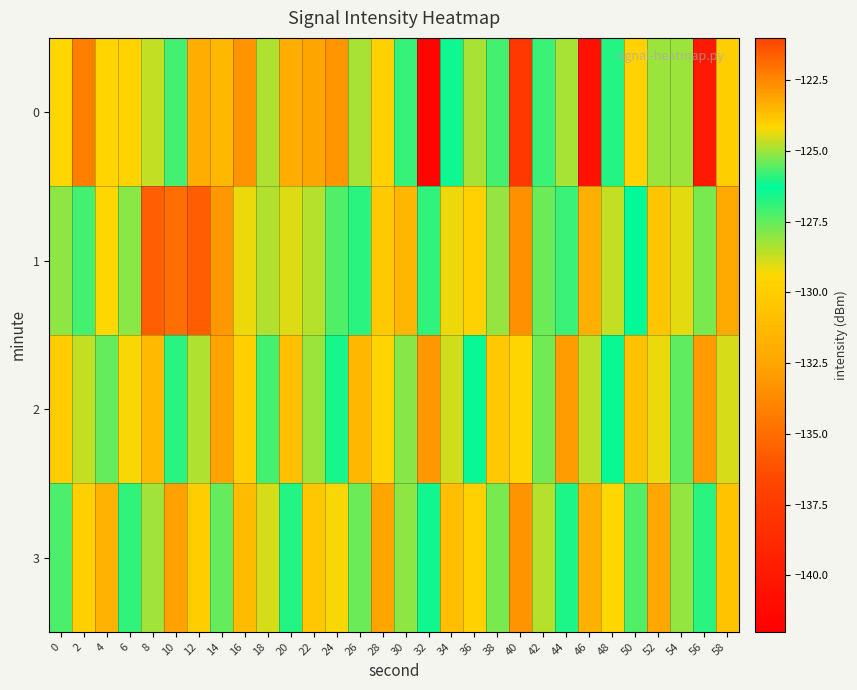

Reading left to right, transcribe all the data shown in this chart.

0: 0=-124.1	2=-134.2	4=-129.6	6=-129.7	8=-128.7	10=-125.7	12=-132.0	14=-131.3	16=-133.2	18=-128.4	20=-132.0	22=-132.5	24=-122.8	26=-128.3	28=-129.7	30=-126.9	32=-141.6	34=-126.5	36=-128.4	38=-127.1	40=-137.7	42=-125.8	44=-124.9	46=-140.6	48=-126.7	50=-124.1	52=-128.2	54=-128.2	56=-140.0	58=-124.0
1: 0=-128.0	2=-127.1	4=-129.4	6=-125.2	8=-121.6	10=-121.9	12=-135.7	14=-133.1	16=-129.1	18=-124.8	20=-129.0	22=-128.5	24=-127.3	26=-126.8	28=-130.2	30=-131.5	32=-125.9	34=-124.3	36=-129.7	38=-128.1	40=-133.4	42=-127.6	44=-125.8	46=-131.9	48=-128.7	50=-126.3	52=-130.5	54=-129.1	56=-127.8	58=-132.2
2: 0=-130.1	2=-128.7	4=-127.5	6=-129.3	8=-131.2	10=-126.8	12=-128.4	14=-132.6	16=-129.9	18=-127.1	20=-130.8	22=-128.2	24=-126.5	26=-131.4	28=-129.6	30=-127.9	32=-133.1	34=-128.8	36=-126.2	38=-130.3	40=-129.5	42=-127.7	44=-132.9	46=-128.6	48=-126.4	50=-130.7	52=-129.2	54=-127.4	56=-133.0	58=-128.9
3: 0=-127.2	2=-129.8	4=-131.6	6=-126.9	8=-128.3	10=-132.7	12=-130.0	14=-127.5	16=-131.1	18=-128.9	20=-126.7	22=-130.4	24=-129.3	26=-127.6	28=-132.5	30=-128.0	32=-126.1	34=-130.9	36=-129.7	38=-127.8	40=-133.3	42=-128.5	44=-126.6	46=-131.8	48=-129.4	50=-127.3	52=-132.4	54=-128.1	56=-126.8	58=-130.6